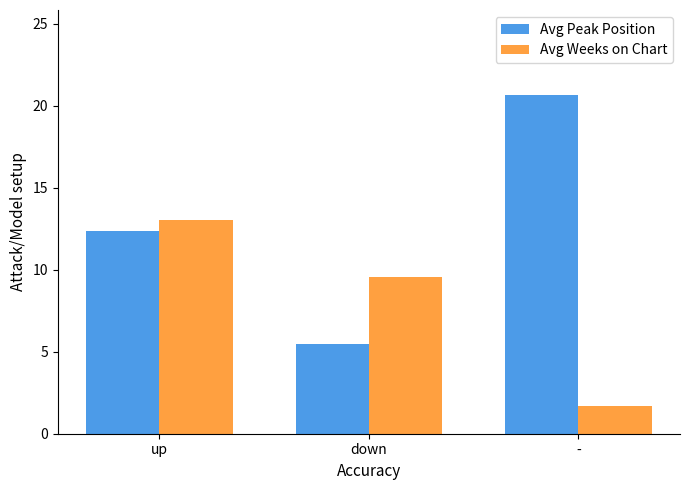

How many values in the Avg Peak Position series are below 12?

1